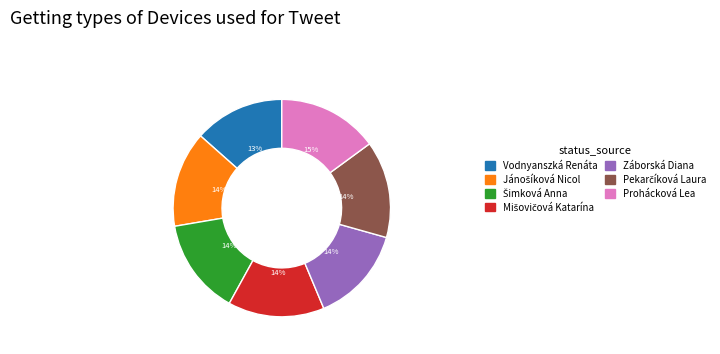

Is the sum of Záborská Diana and Prohácková Lea greater than half?

No